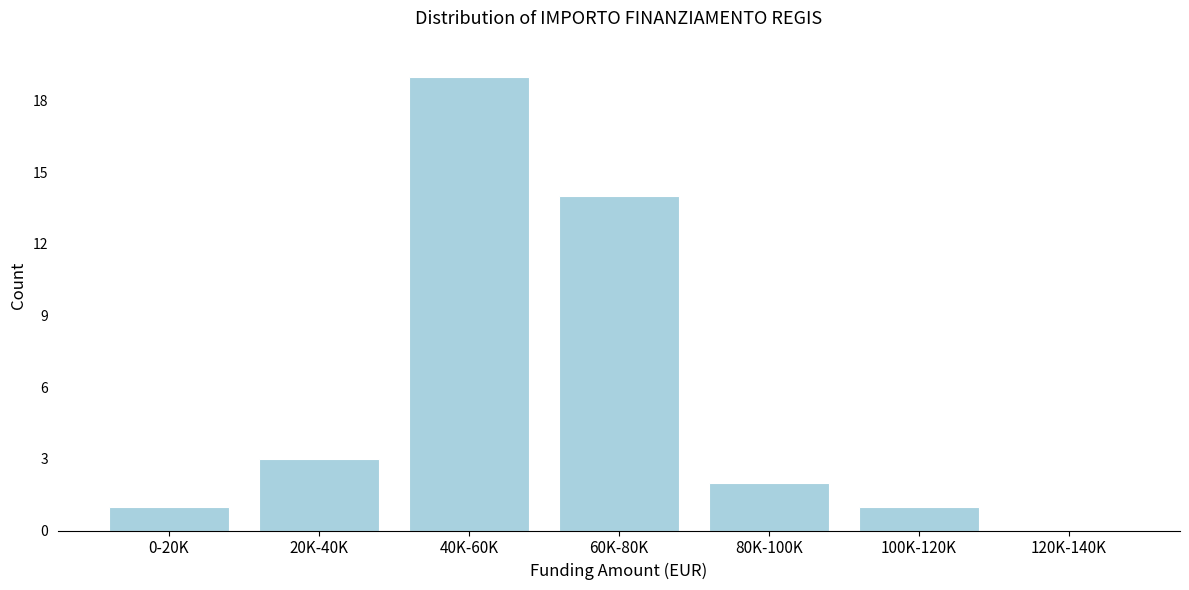

Reading left to right, extract all data points from this chart.

0-20K=1	20K-40K=3	40K-60K=19	60K-80K=14	80K-100K=2	100K-120K=1	120K-140K=0